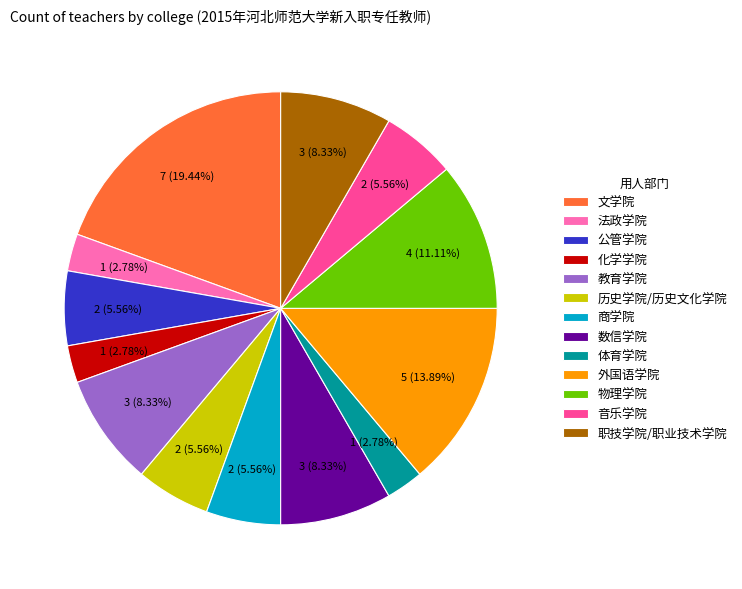

Combined, do 化学学院 and 历史学院/历史文化学院 account for over 50%?

No